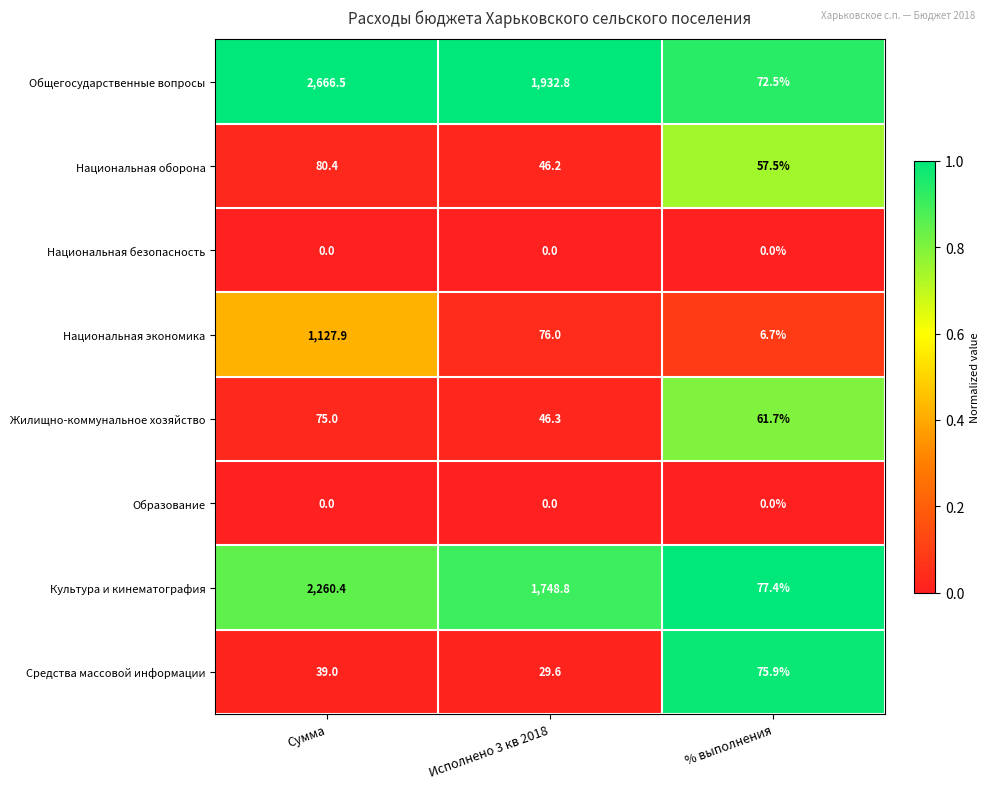

Which category has the lowest value in the Средства массовой информации series?

Исполнено 3 кв 2018